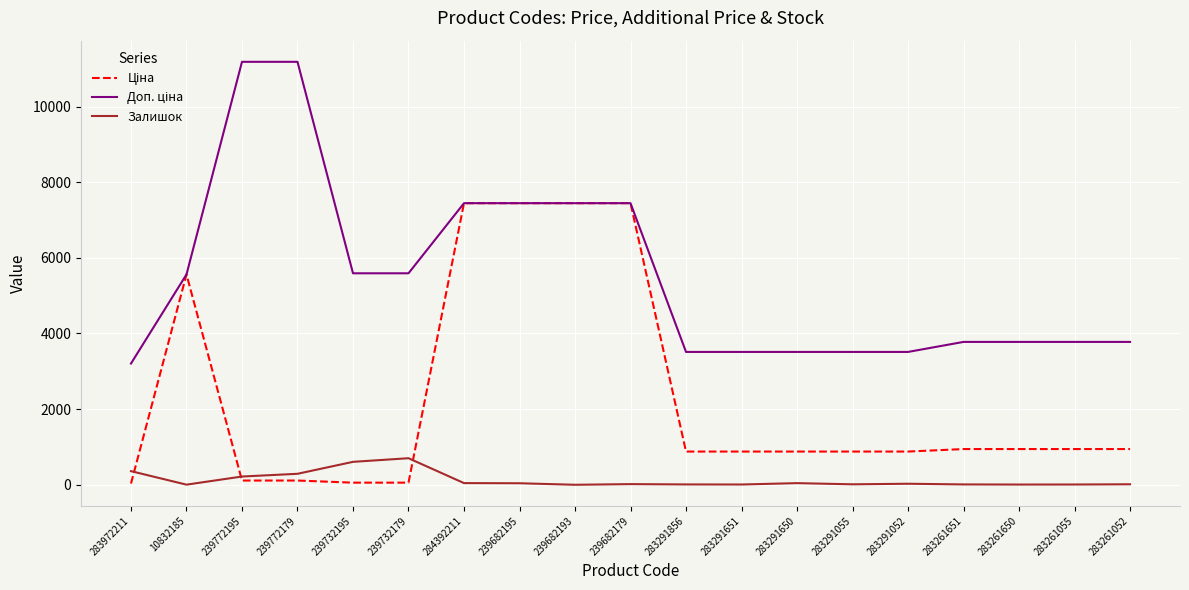

What is the total value across all series at 239682193?

14889.2